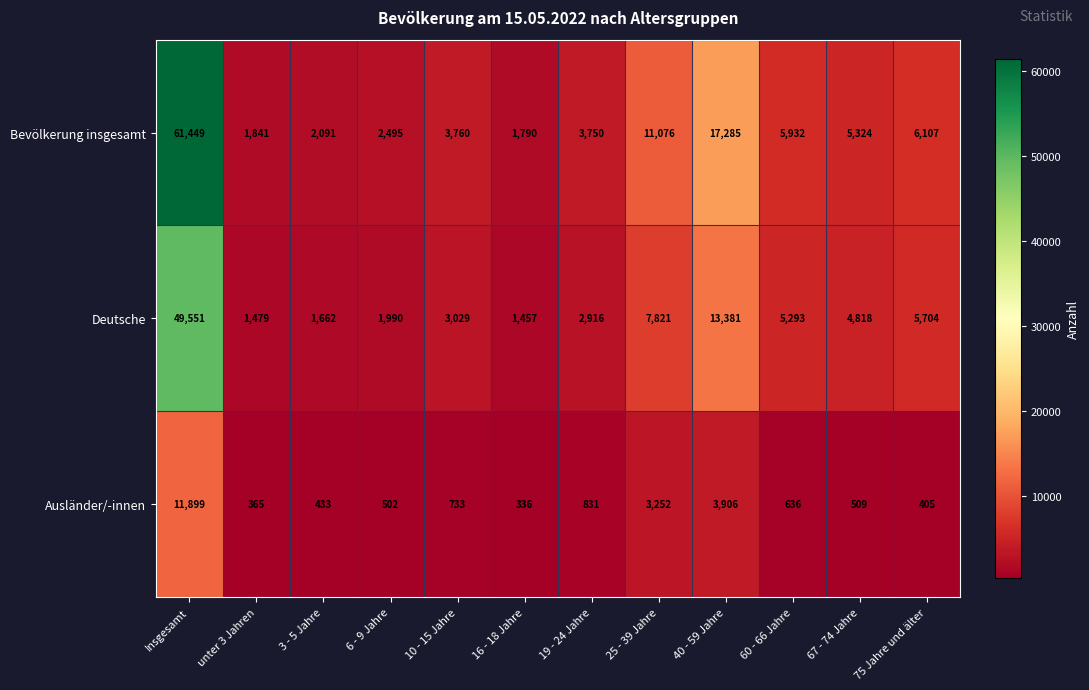

What is the sum of the Bevölkerung insgesamt values at Insgesamt and 60 - 66 Jahre?

67381